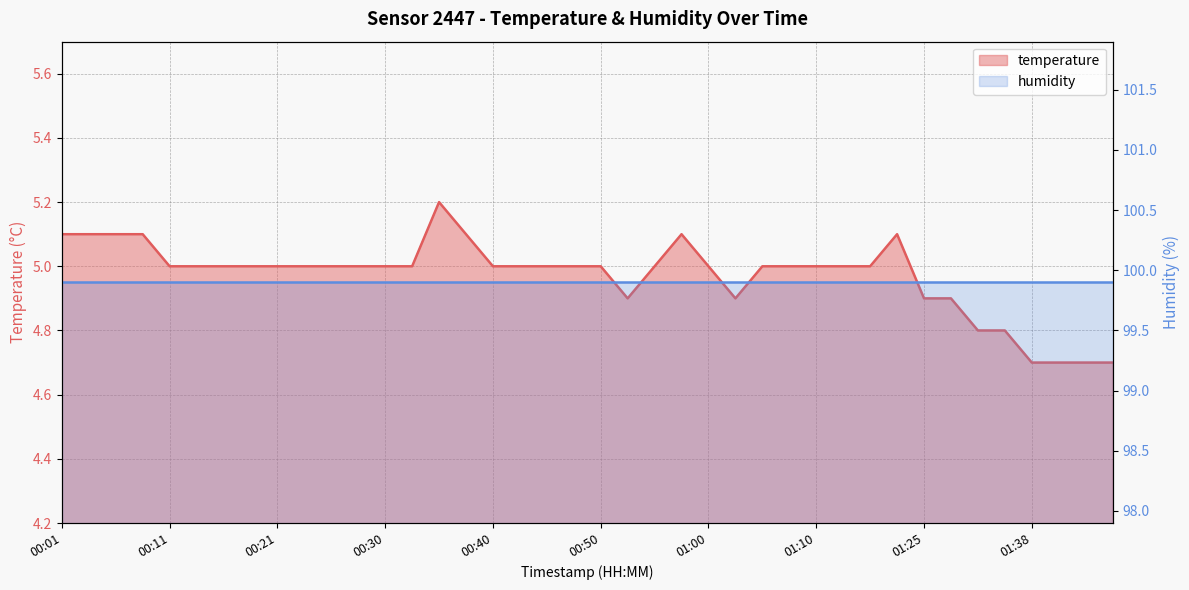

Which category has the highest value across all series?

00:35